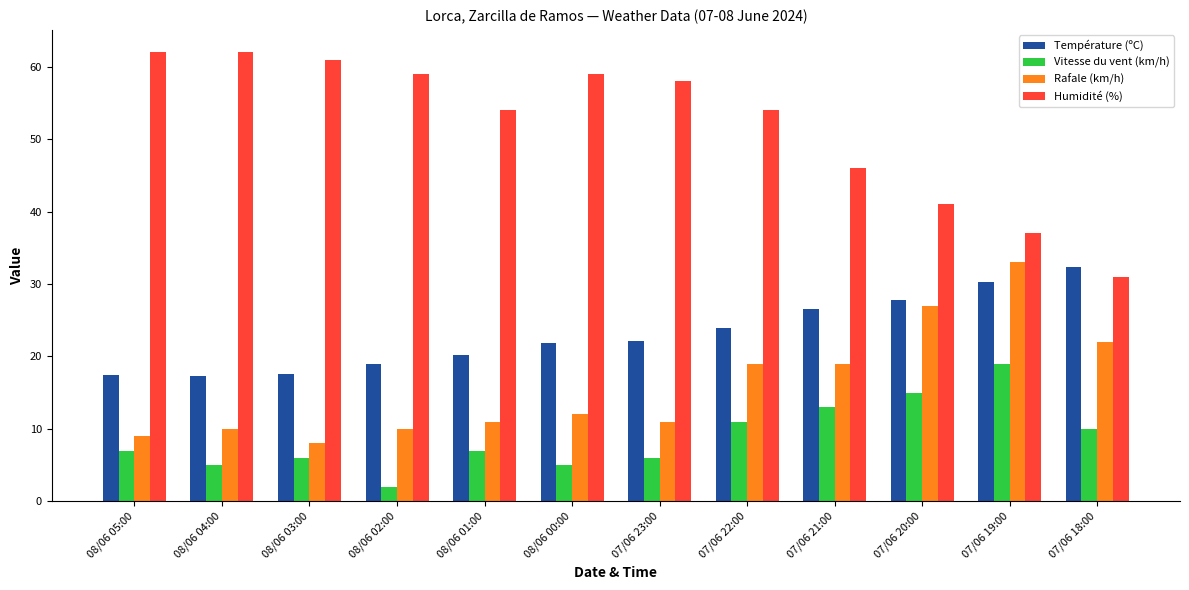

True or false: Vitesse du vent (km/h) has a value of 15.7 at 07/06 18:00.

False